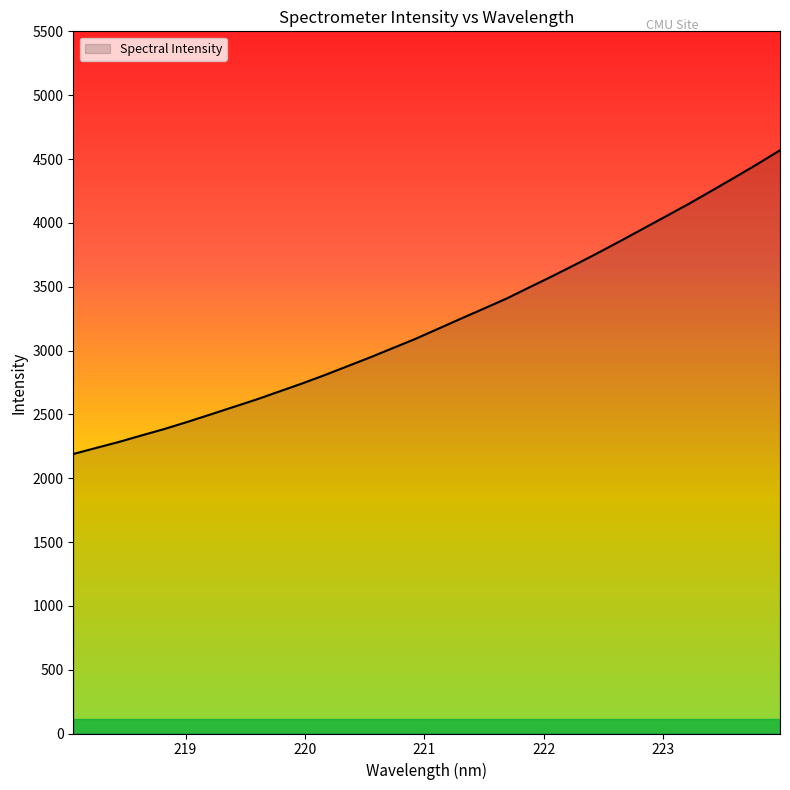

What is the maximum value shown in the chart?

4568.4